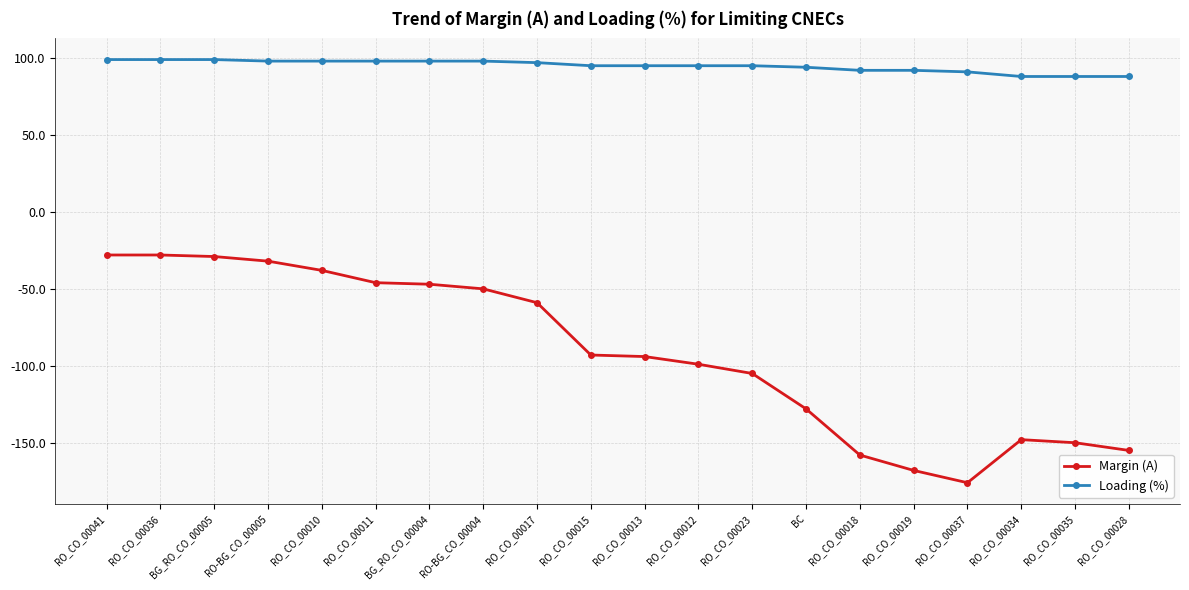

True or false: Margin (A) and Loading (%) intersect in this chart.

False